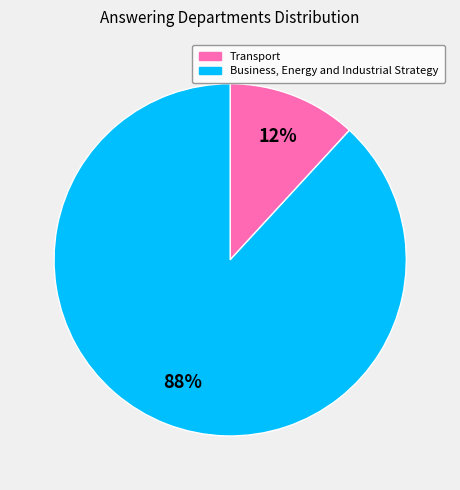

The Transport slice represents 7% of the pie. True or false?

False